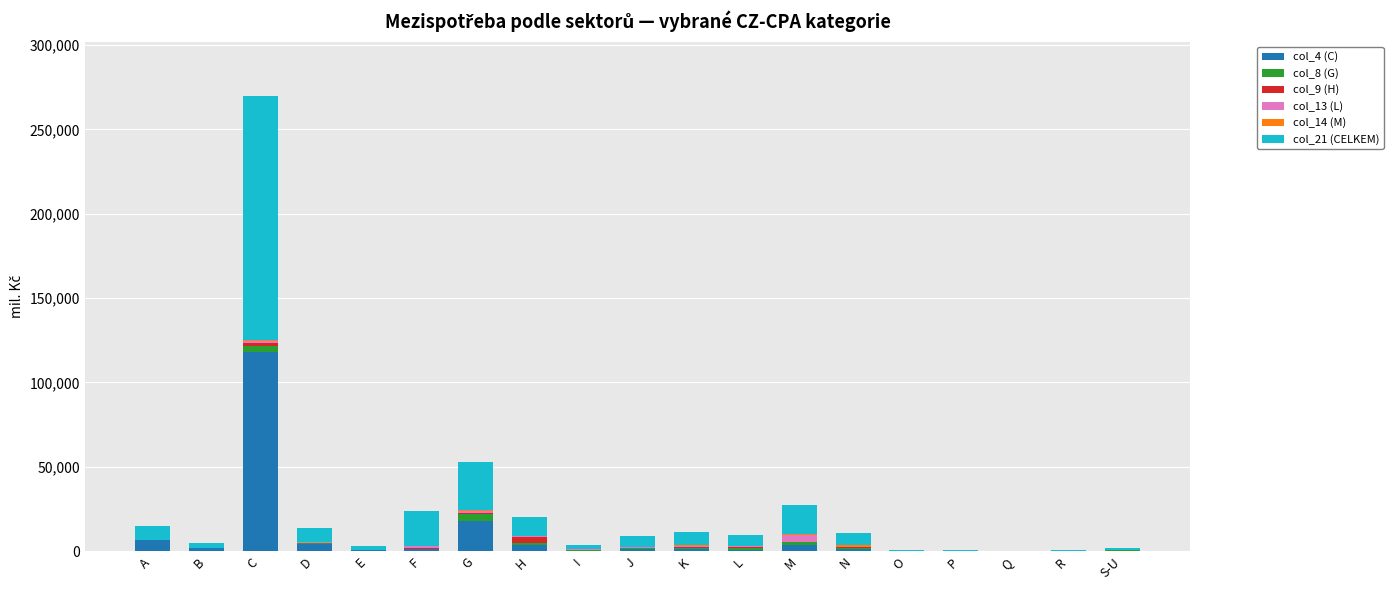

At which category is the sum across all series the highest?

C